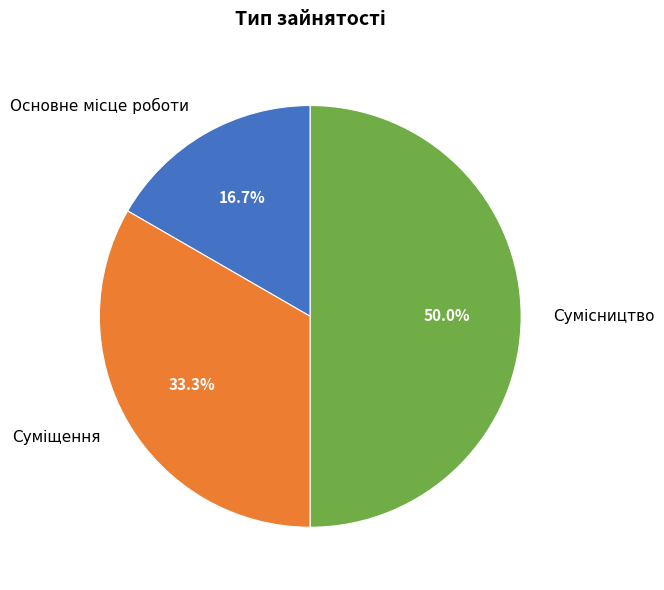

Between Основне місце роботи and Сумісництво, which is larger?

Сумісництво